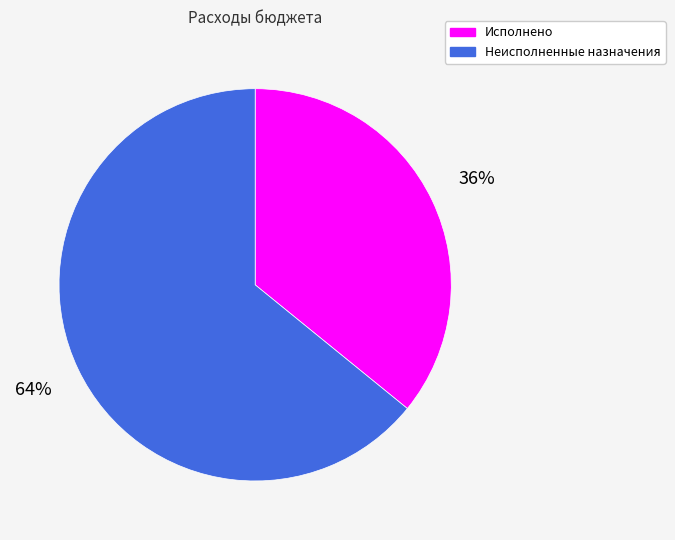

The Неисполненные назначения slice represents 64% of the pie. True or false?

True